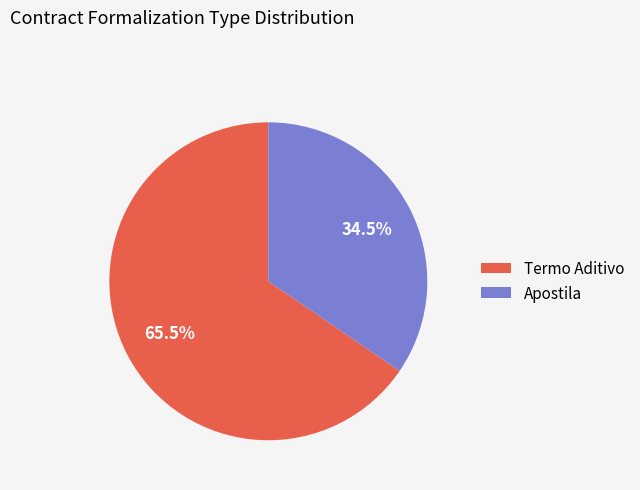

What is the majority slice?

Termo Aditivo